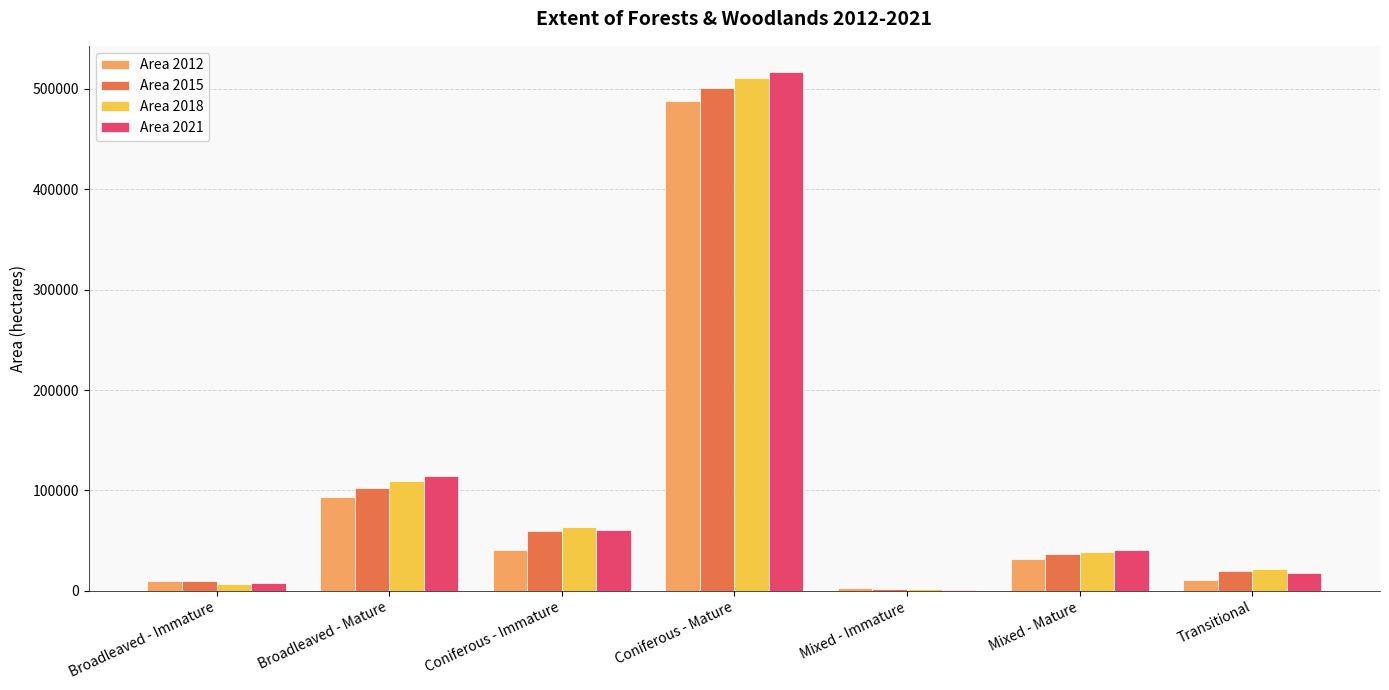

How many groups of bars are there?

7